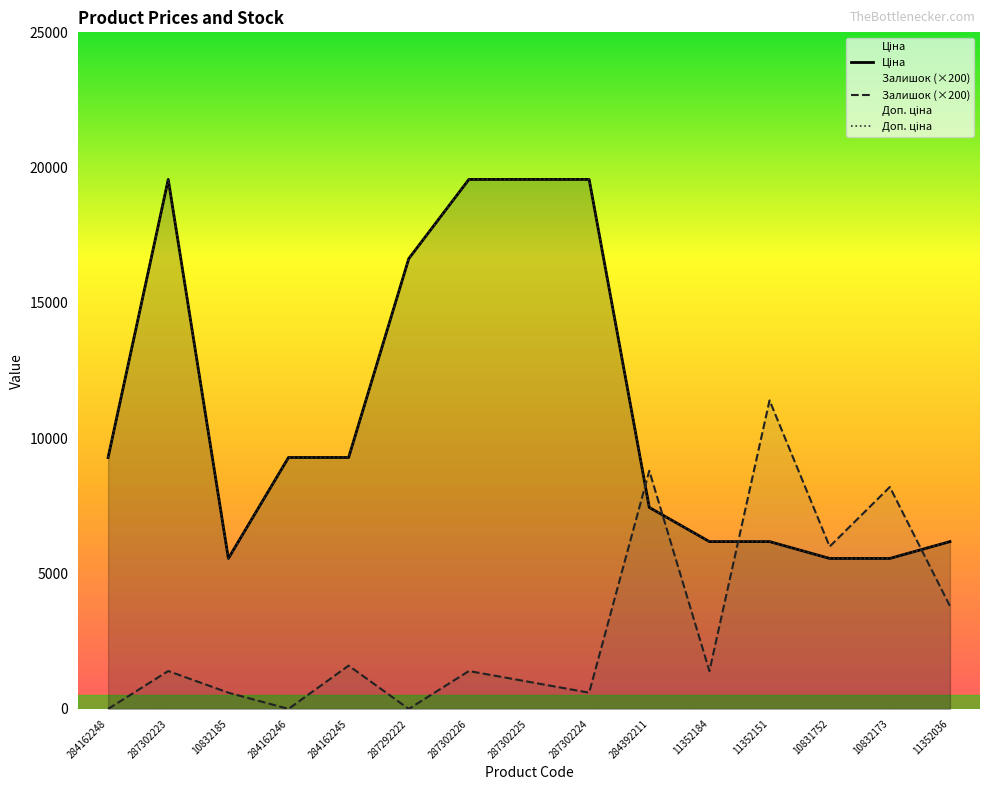

Which category has the highest value in the Ціна series?

287302223